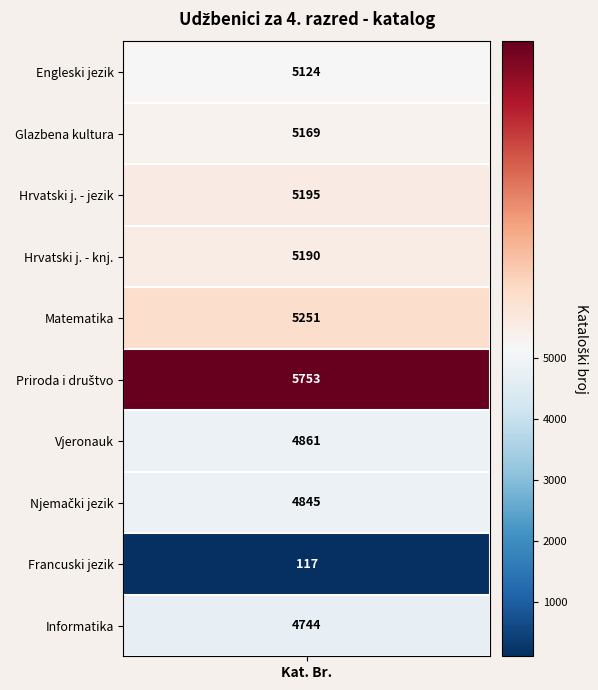

Count the number of data series in this chart.

10